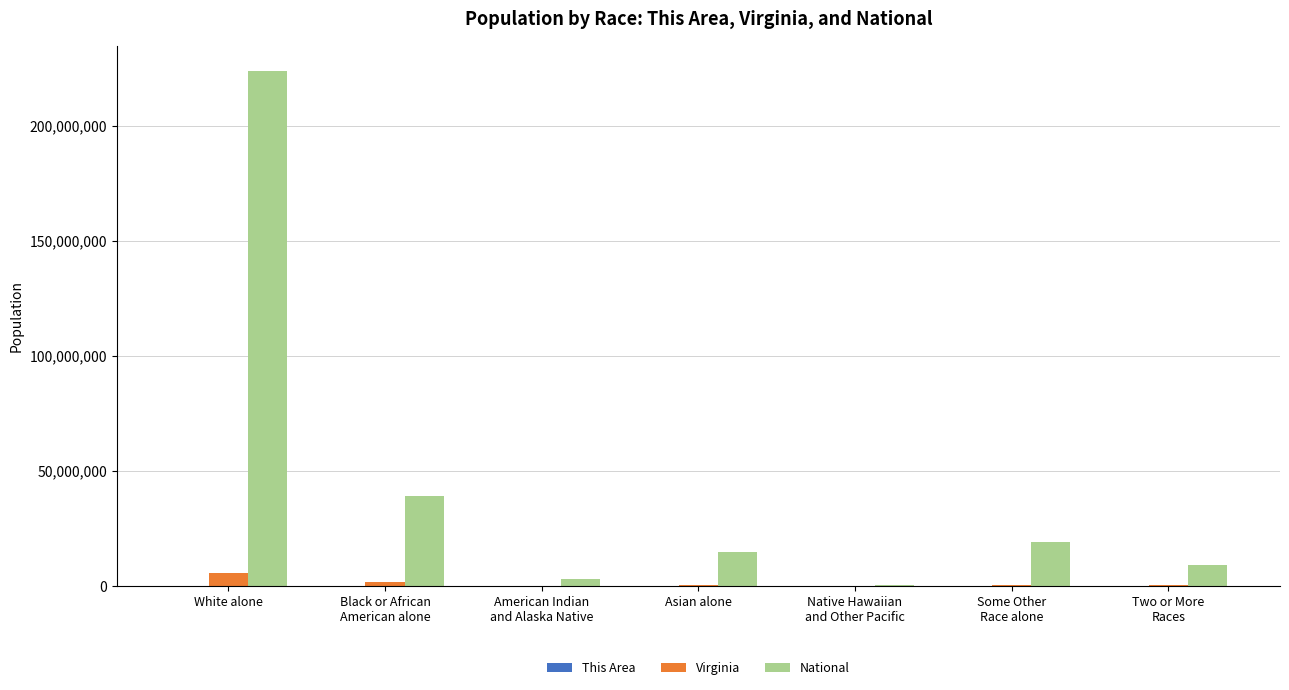

What is the maximum value for Virginia?

5486852